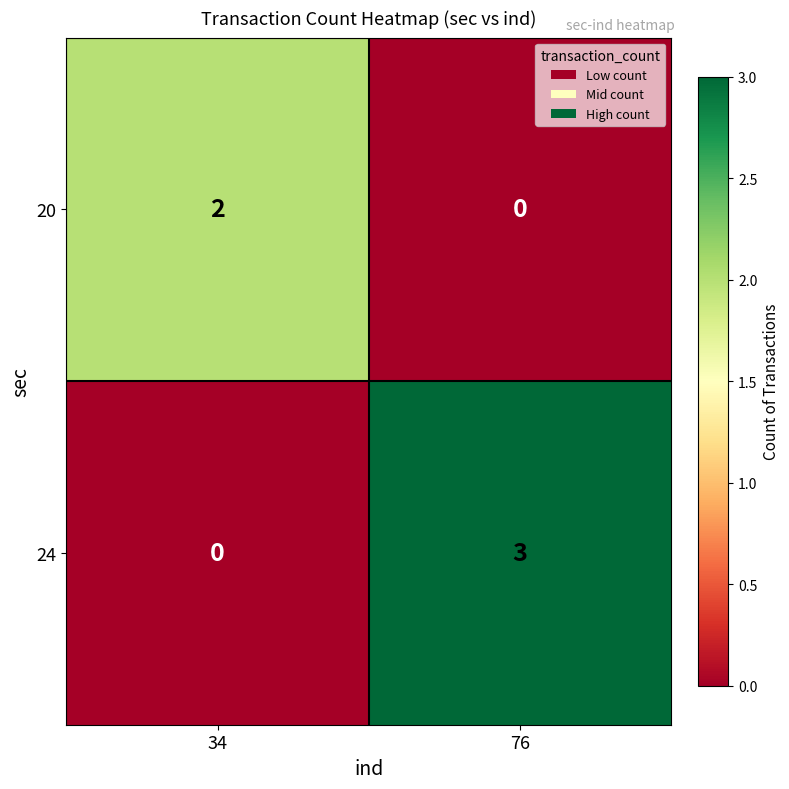

Rank the series at 76 from lowest to highest value.

20, 24